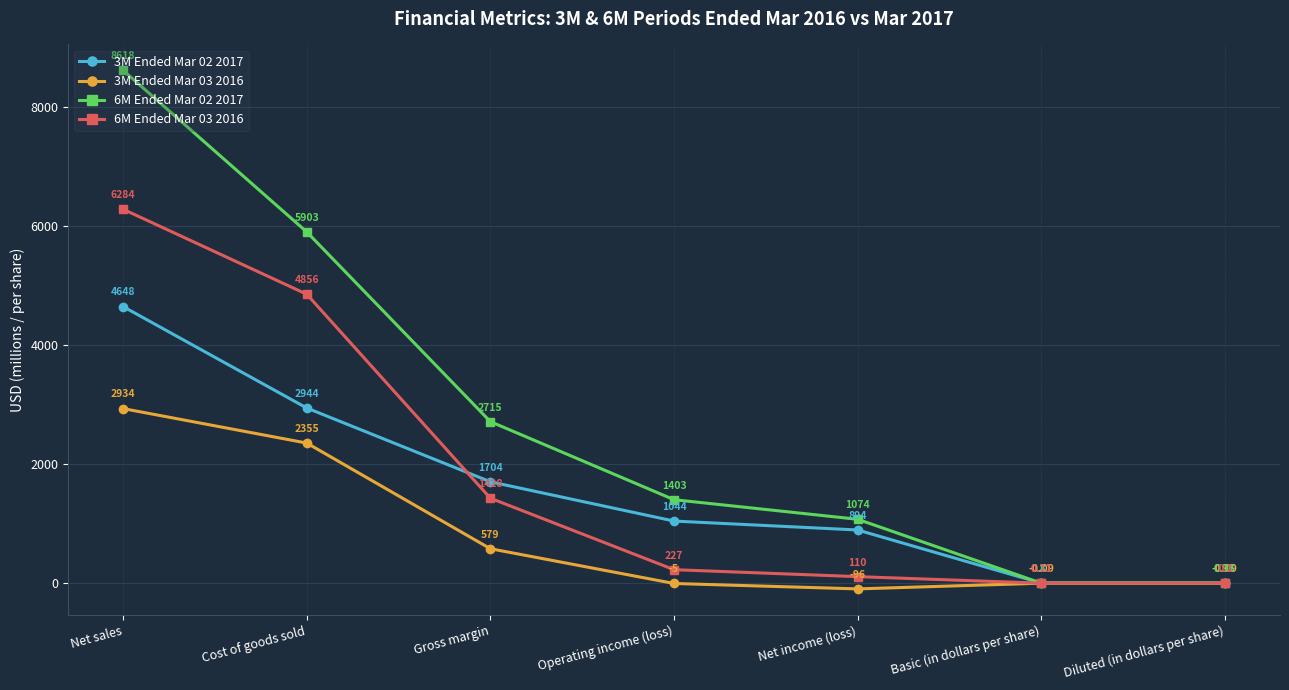

At how many categories does at least one series exceed 1880?

3